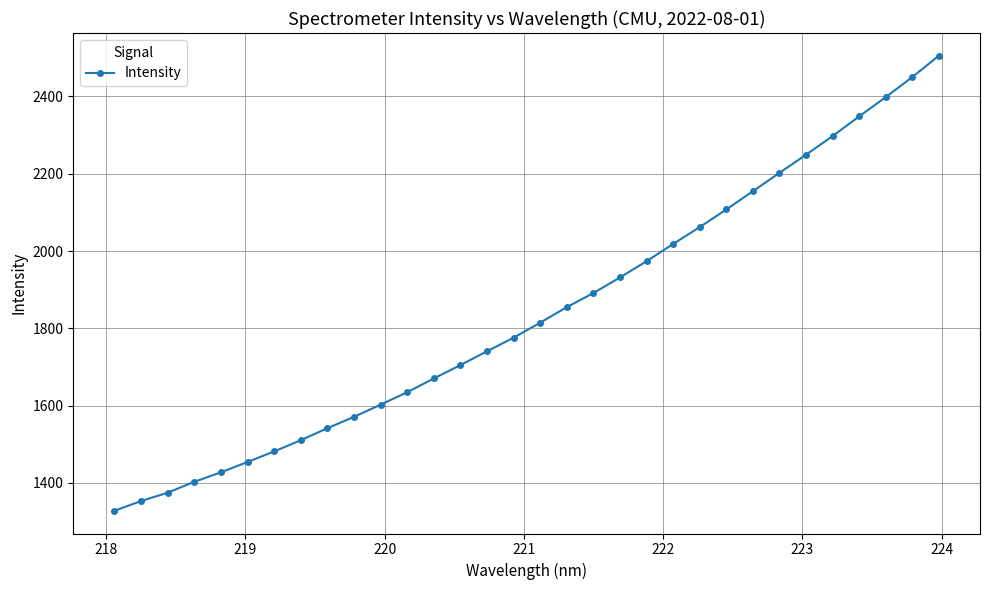

What is the value of the 30th point from the left?

2398.0